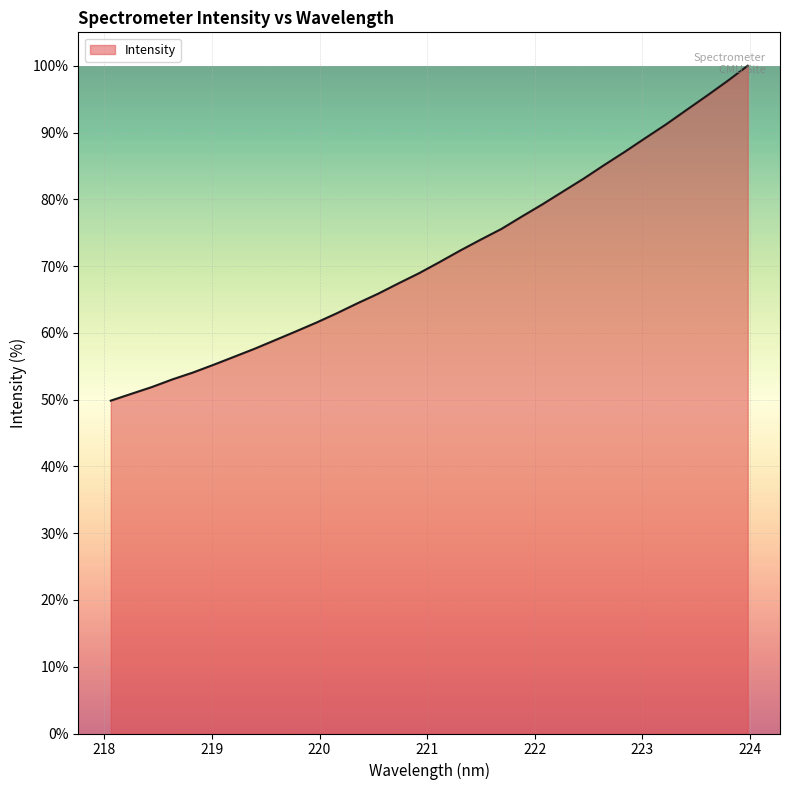

What is the maximum value shown in the chart?

100.0